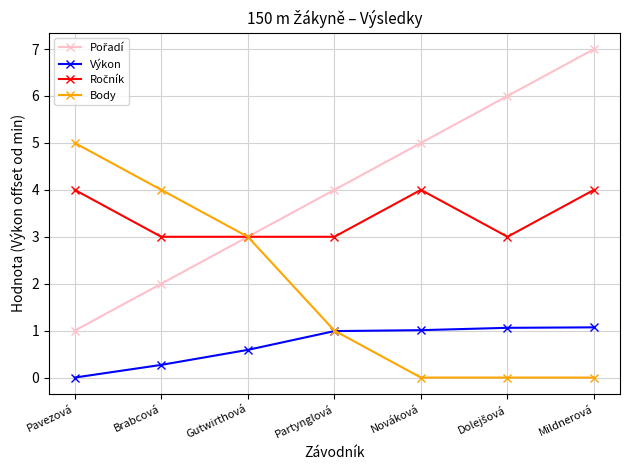

The value of Výkon at Nováková is 1.5. True or false?

False